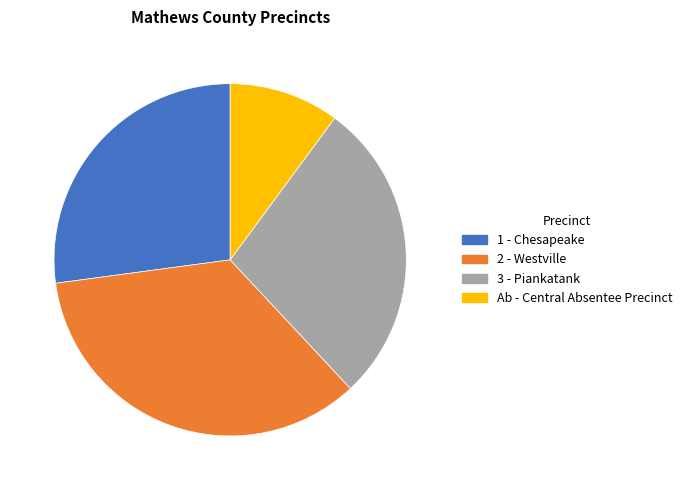

Is there a majority slice in this chart?

No